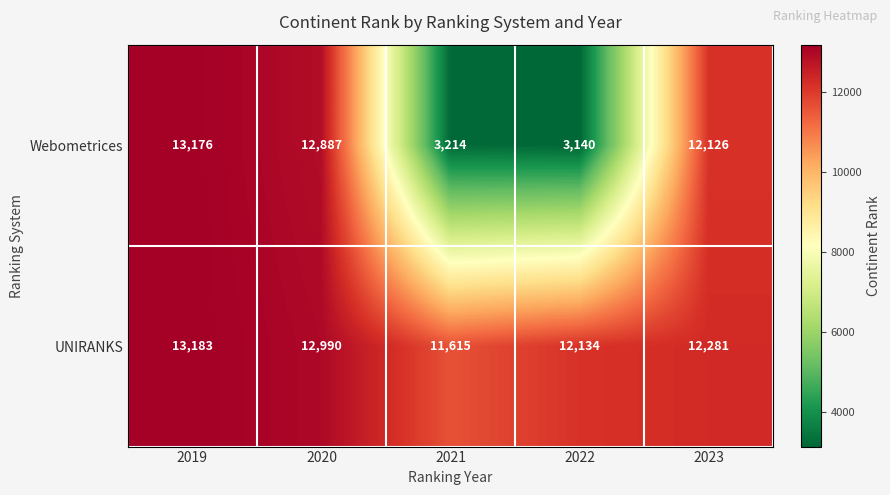

Reading left to right, what are all the values shown in this chart?

Webometrices: 2019=13176	2020=12887	2021=3214	2022=3140	2023=12126
UNIRANKS: 2019=13183	2020=12990	2021=11615	2022=12134	2023=12281